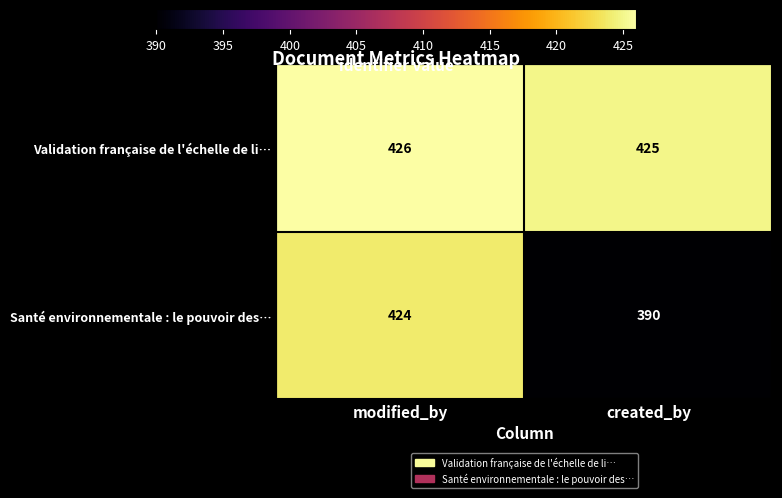

What is the sum of the Santé environnementale : le pouvoir des… values at created_by and modified_by?

814